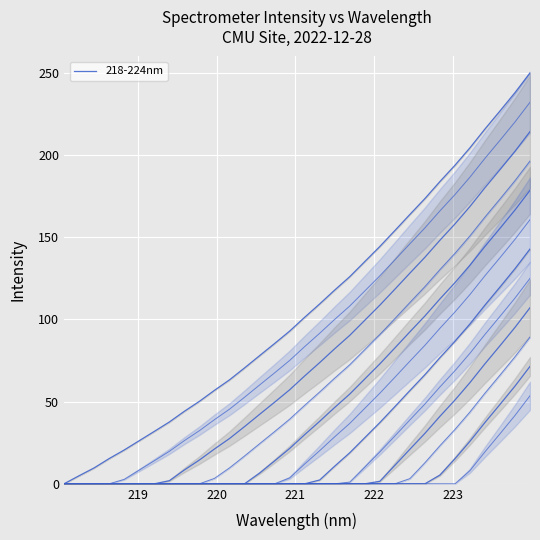

What is the difference between the second highest and second lowest values?

233.1